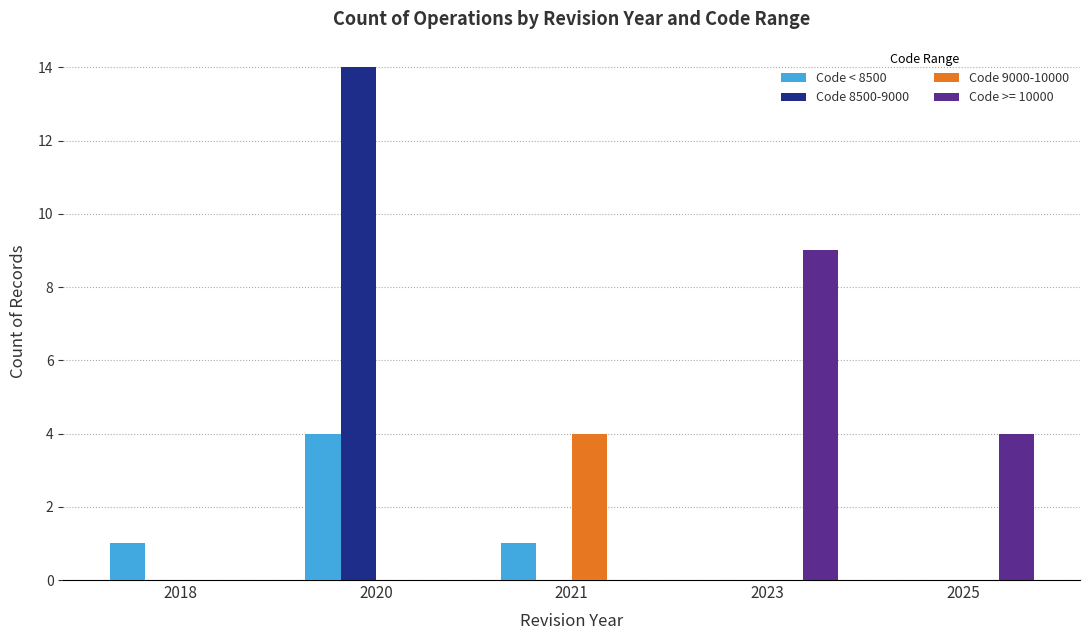

Count the number of data series in this chart.

4